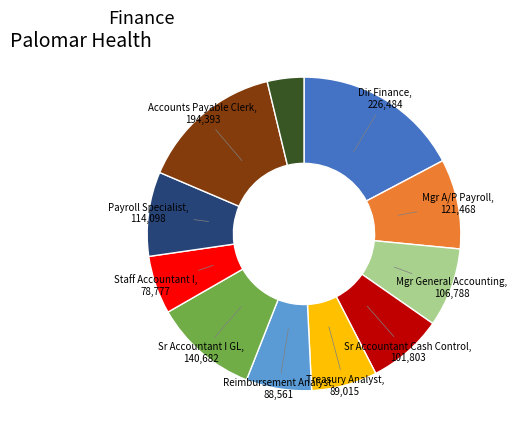

Does any single category account for the majority?

No